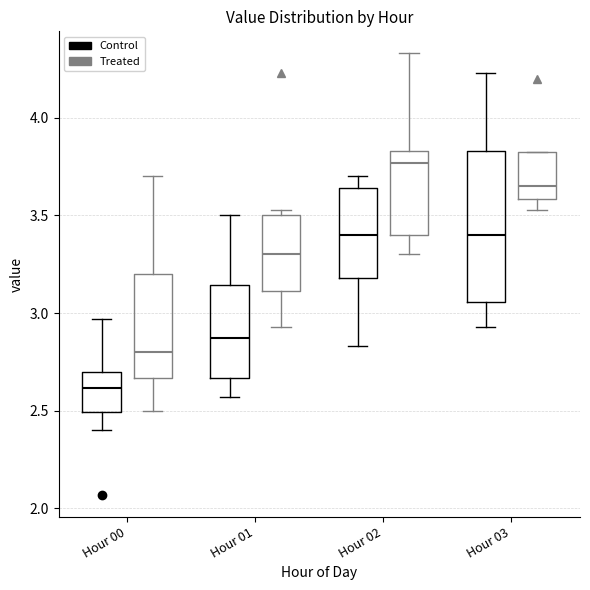

Reading left to right, transcribe this box plot: for each box, give where its median line is, the range the box spans, and where its two whiskers end, as read against the y-axis. The values are not printed on the chart, so give them approximately, as read against the axis.

Hour 00 (Control): median 2.60, box 2.50 to 2.70, whiskers 2.40 to 2.95
Hour 00 (Treated): median 2.80, box 2.65 to 3.20, whiskers 2.50 to 3.70
Hour 01 (Control): median 2.85, box 2.65 to 3.15, whiskers 2.55 to 3.50
Hour 01 (Treated): median 3.30, box 3.10 to 3.50, whiskers 2.95 to 3.55
Hour 02 (Control): median 3.40, box 3.20 to 3.65, whiskers 2.85 to 3.70
Hour 02 (Treated): median 3.75, box 3.40 to 3.85, whiskers 3.30 to 4.35
Hour 03 (Control): median 3.40, box 3.05 to 3.85, whiskers 2.95 to 4.25
Hour 03 (Treated): median 3.65, box 3.60 to 3.85, whiskers 3.55 to 3.85